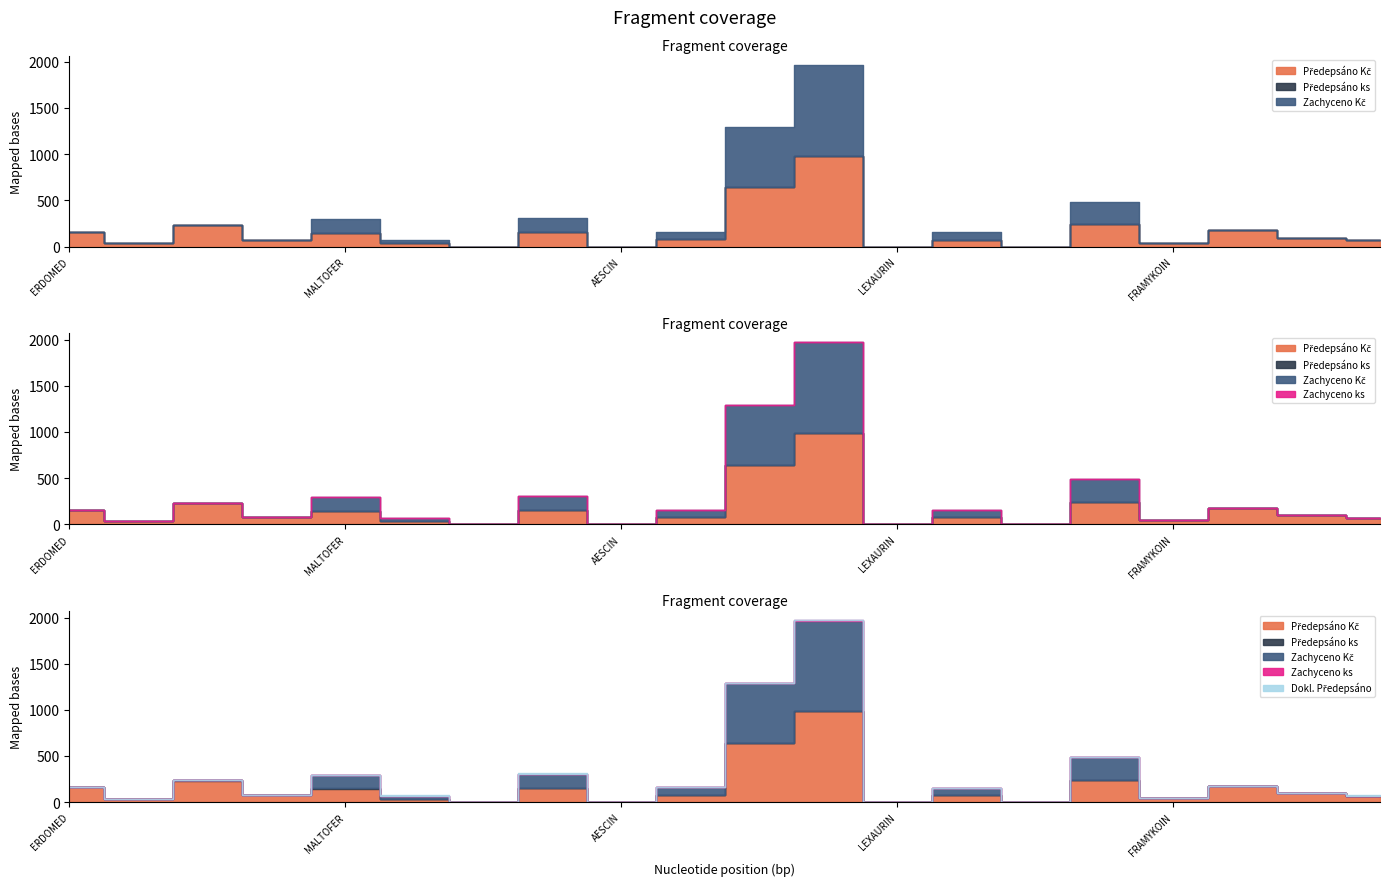

The value of Předepsáno ks at LEXAURIN is 0.3. True or false?

False